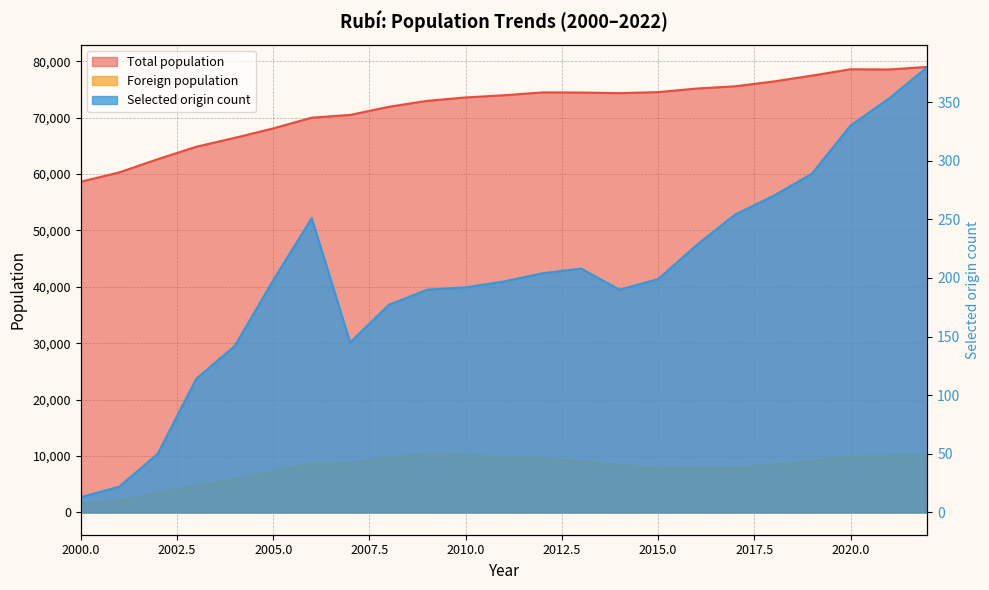

Which series changed the most between 2017 and 2010?

Foreign population